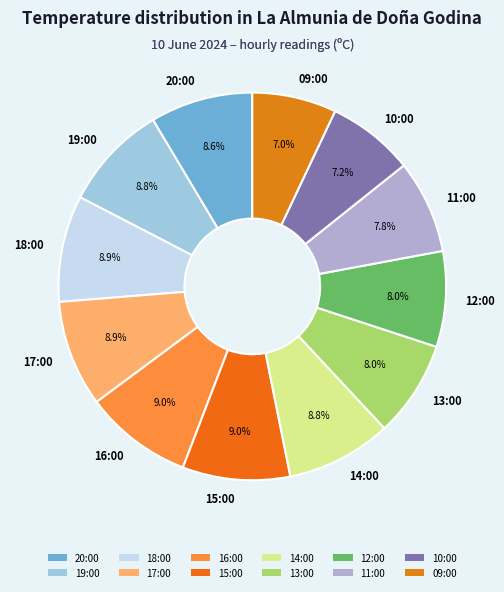

Does 20:00 represent more than half of the total?

No